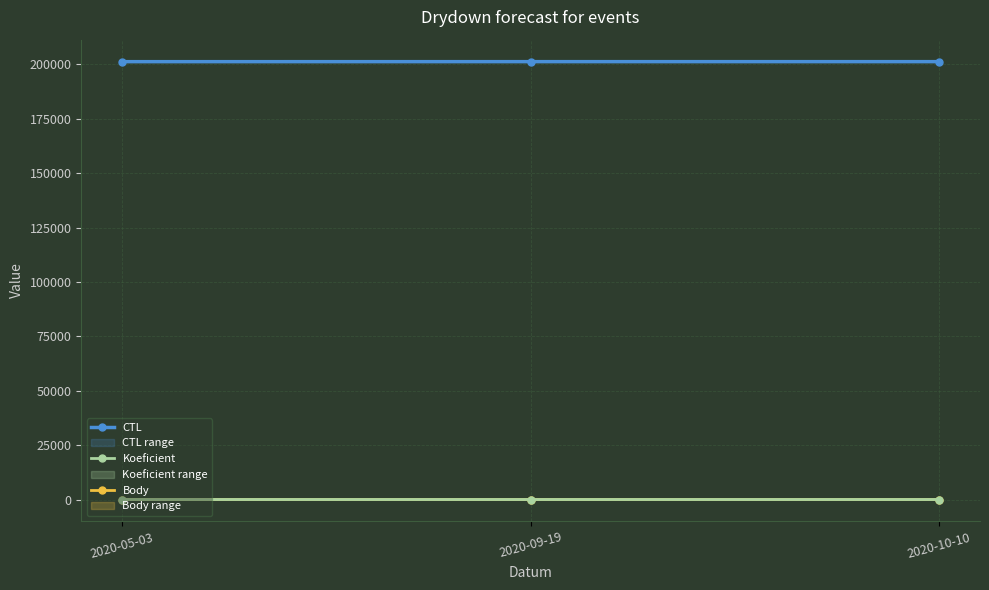

What are all the series names shown in the legend?

CTL, Koeficient, Body